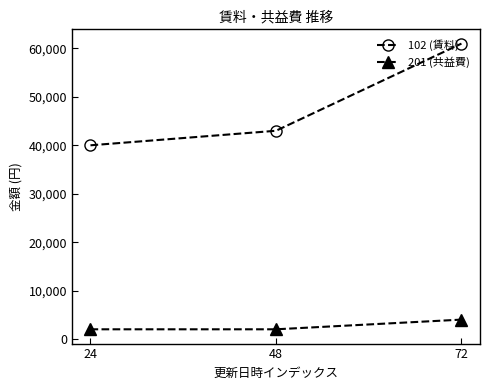

Reading left to right, list all the values displayed in this chart.

102 (賃料): 24=40000	48=43000	72=61000
201 (共益費): 24=2000	48=2000	72=4000